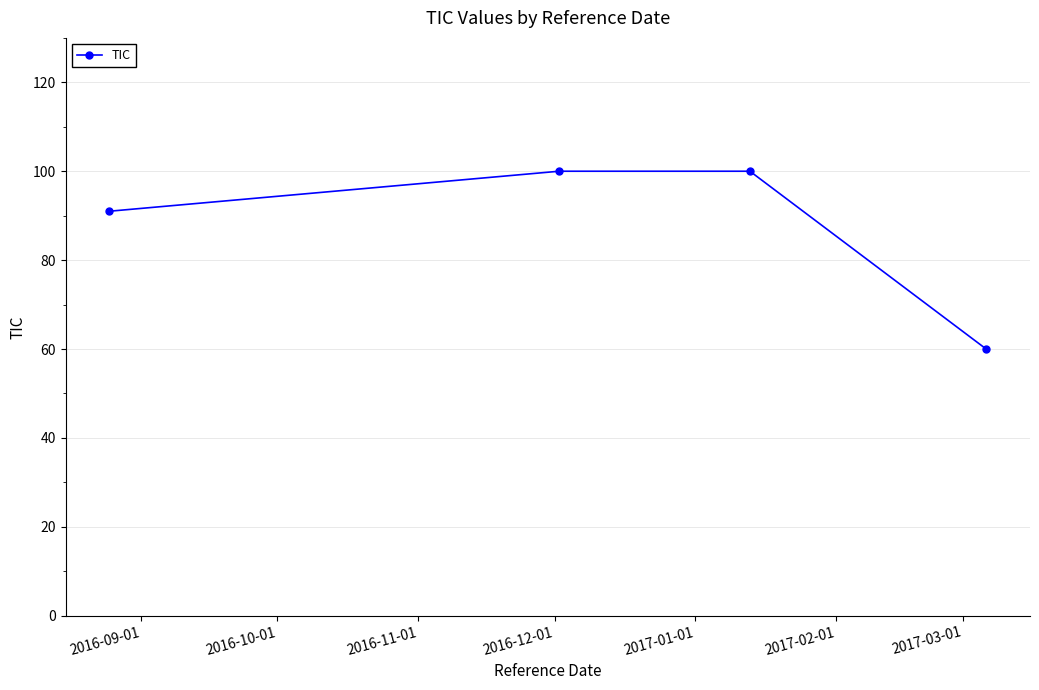

How many lines are shown in the chart?

1